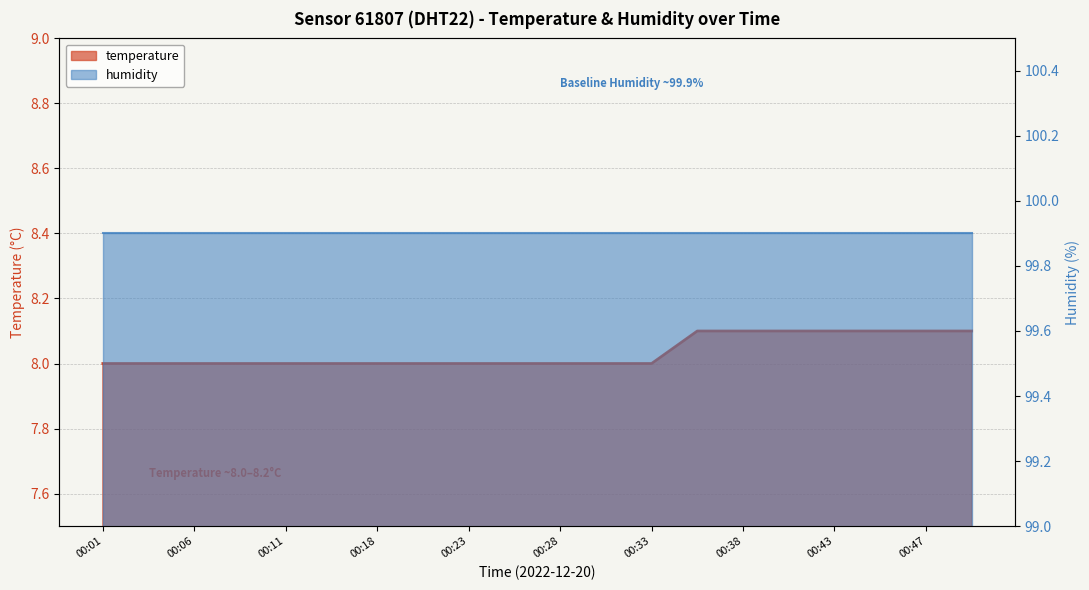

Where is the data nearest to the value 8?

00:01